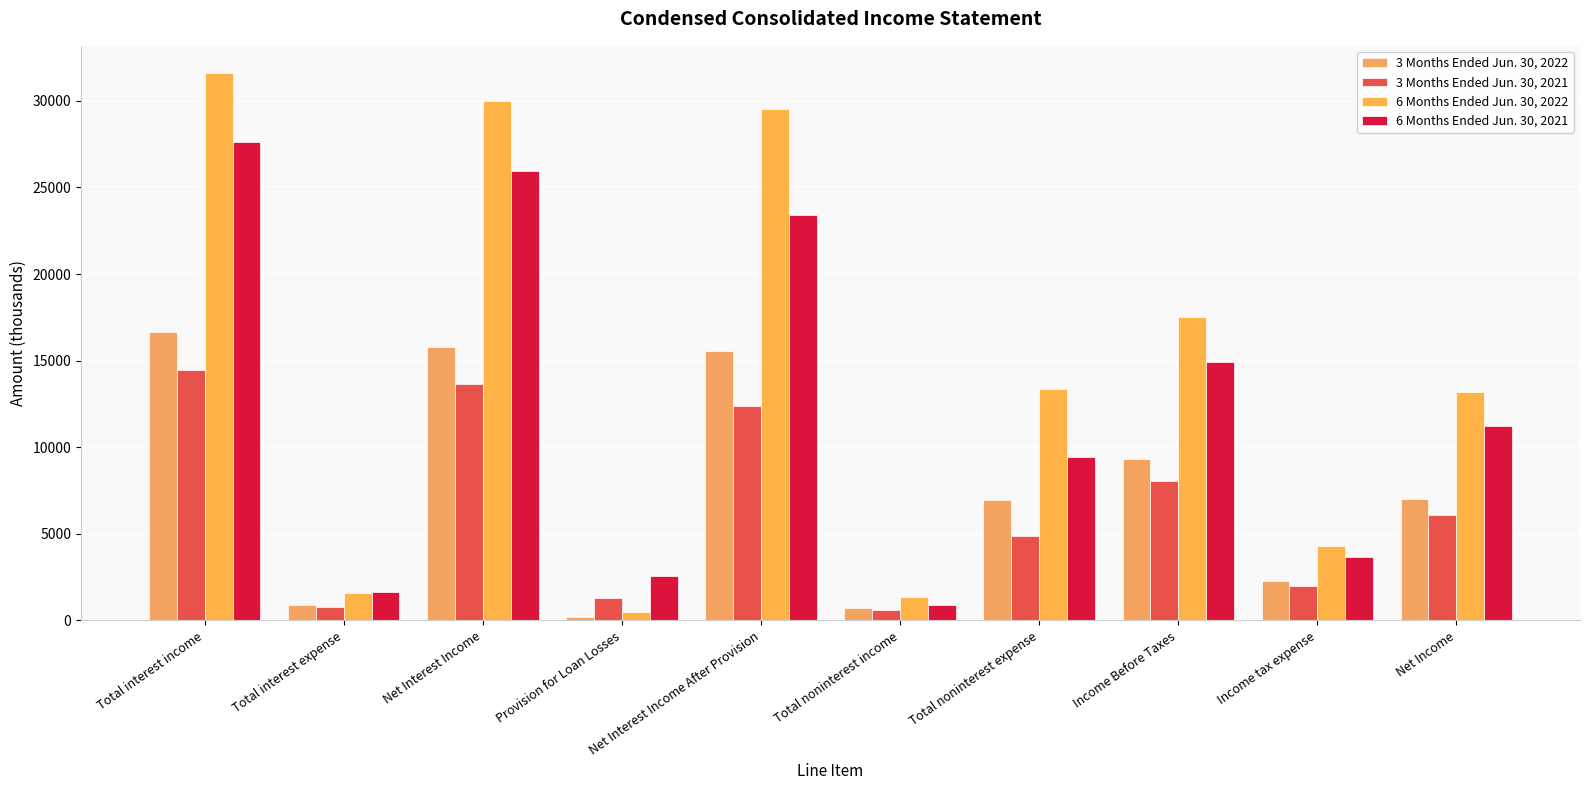

What is the greatest value displayed?

31597